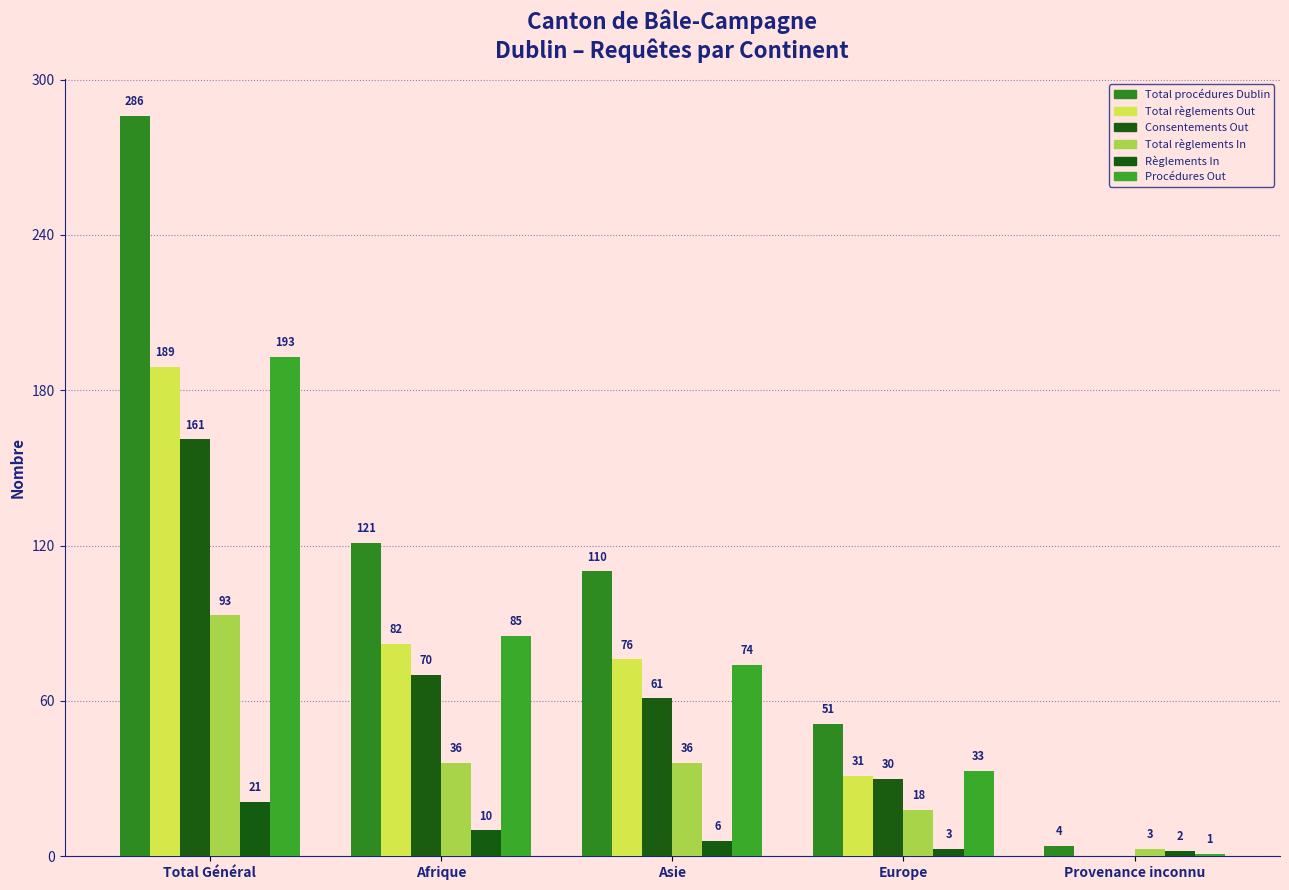

What is the label of the 2nd bar from the left?

Afrique